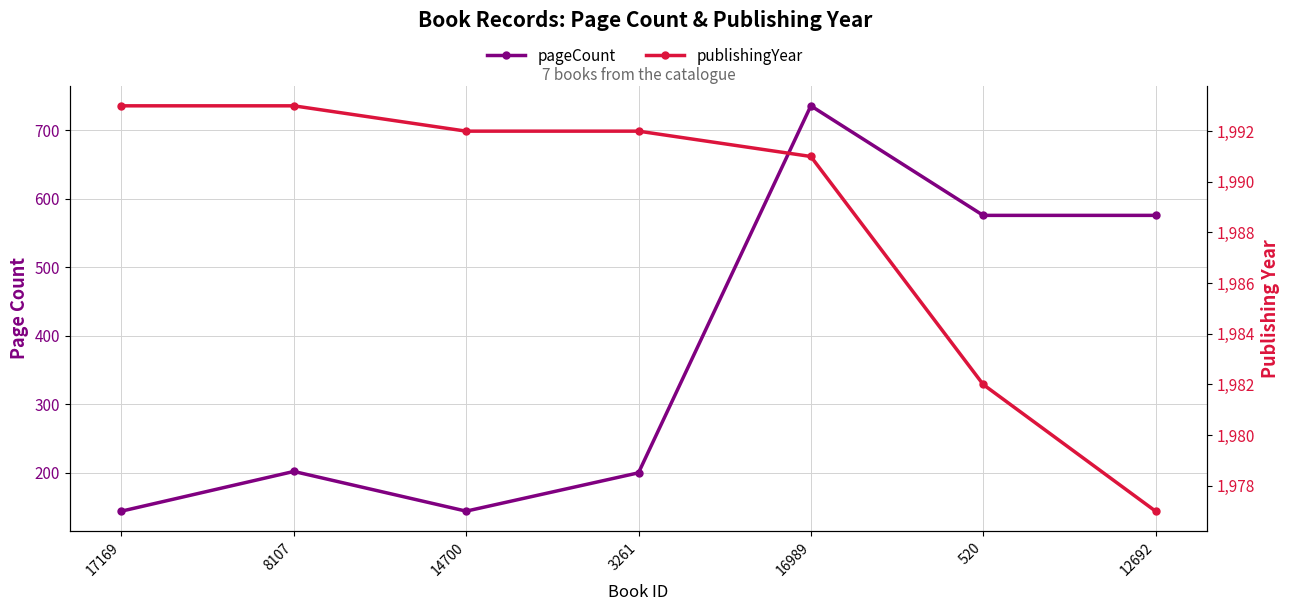

Rank the categories by publishingYear value from highest to lowest.

17169, 8107, 14700, 3261, 16989, 520, 12692